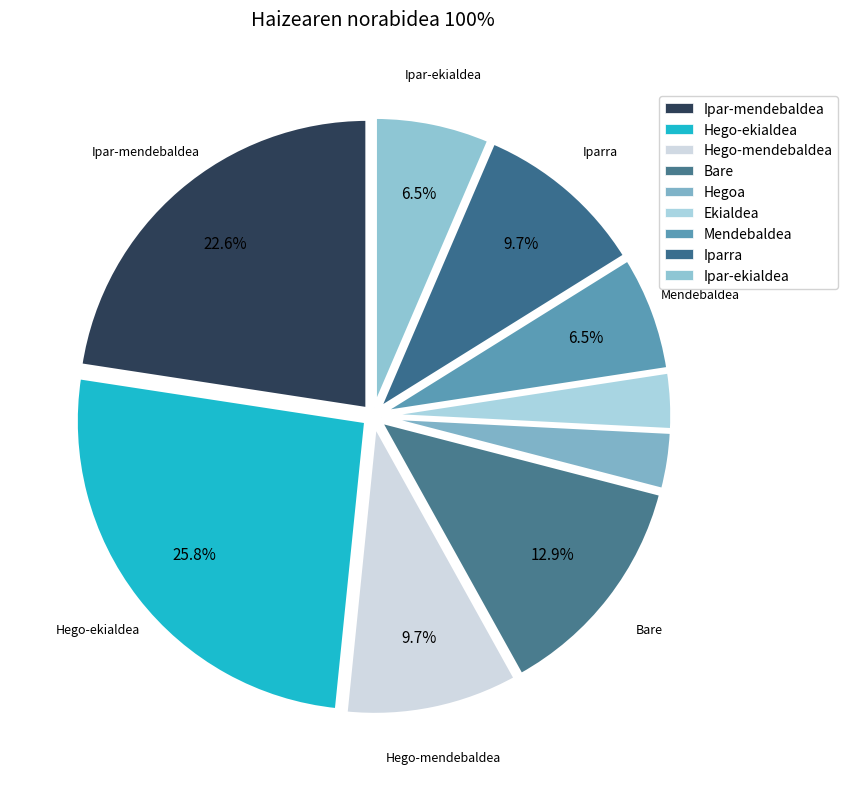

Approximately how many times larger is the value at Ekialdea compared to Ipar-mendebaldea?

0.1